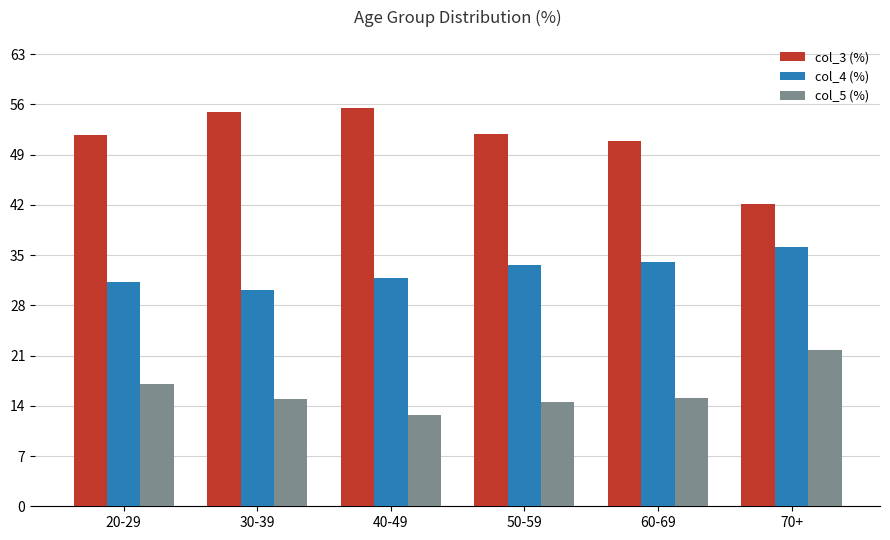

What is the spread (max minus min) of values at 60-69?

35.8